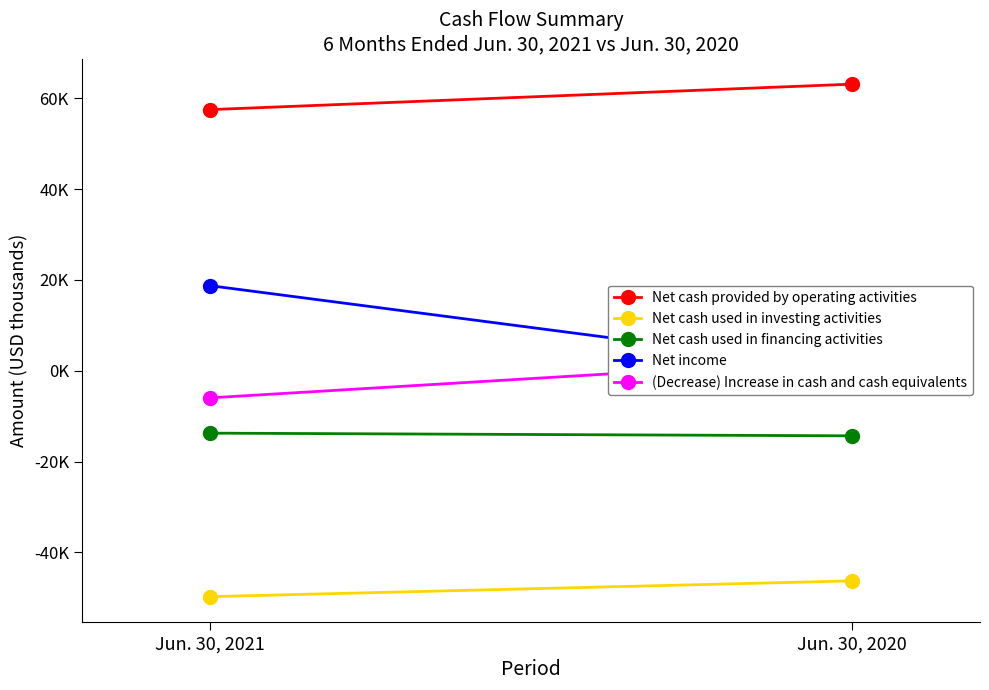

Which series has the widest spread of values?

Net income